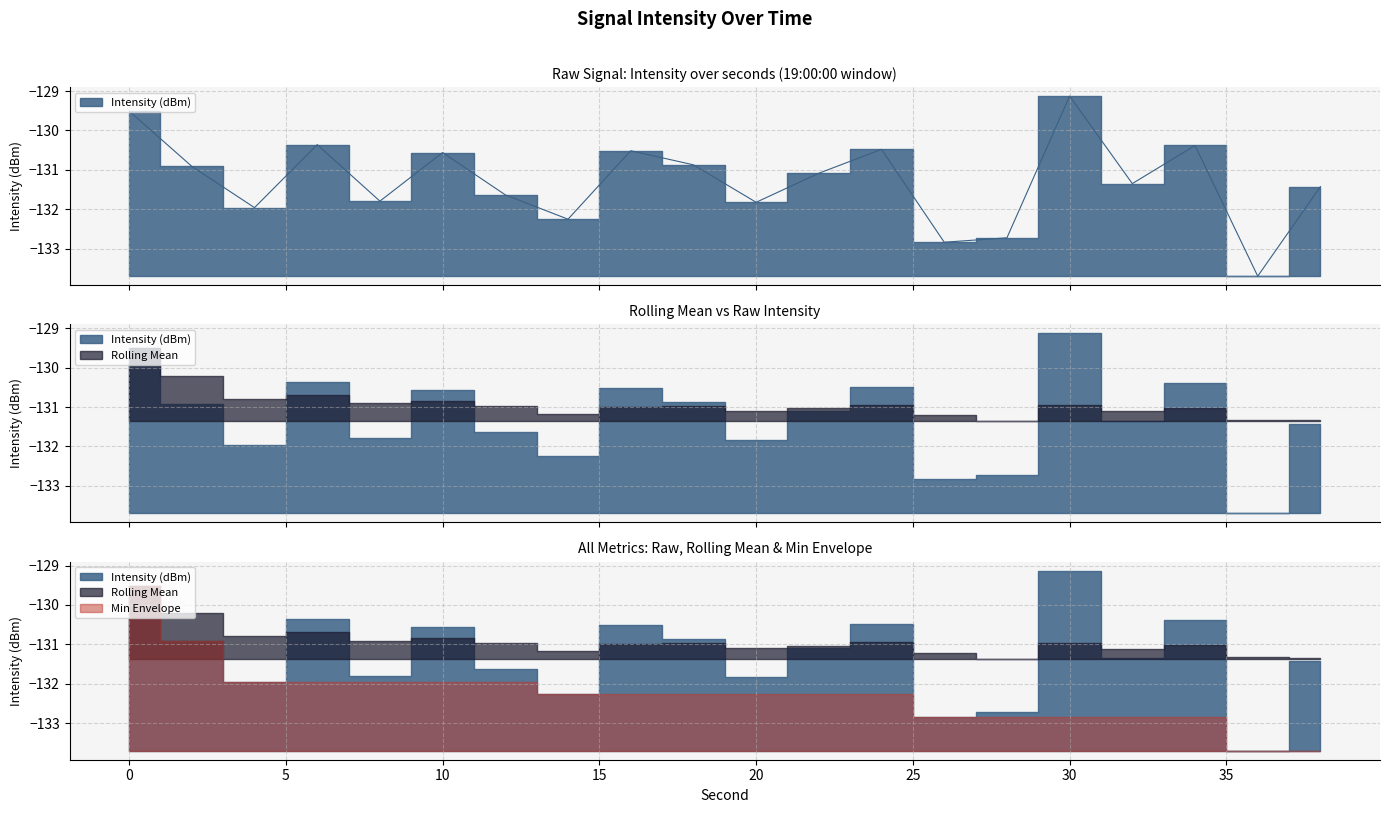

Which category has the lowest value across all series?

36